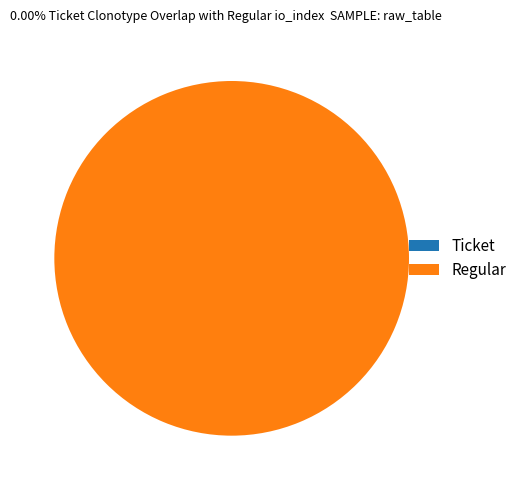

True or false: Regular accounts for 100% of the total.

True